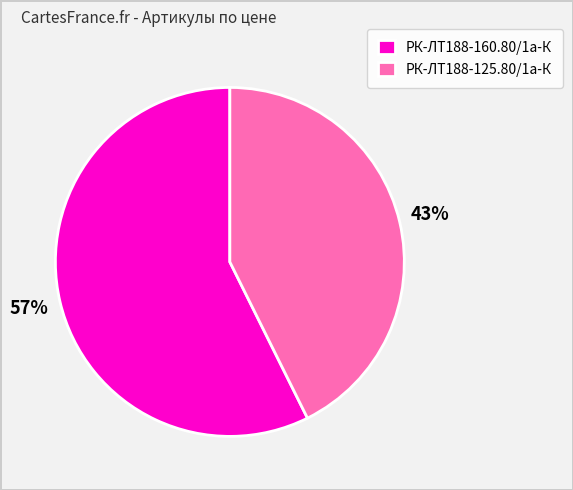

Which has a higher value, РК-ЛТ188-160.80/1а-К or РК-ЛТ188-125.80/1а-К?

РК-ЛТ188-160.80/1а-К